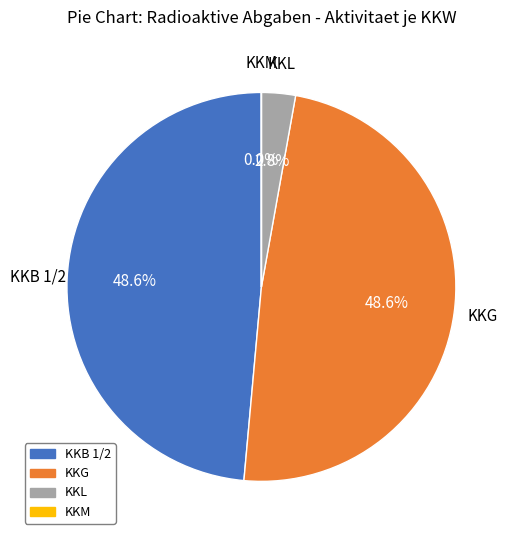

Does any single category account for the majority?

No